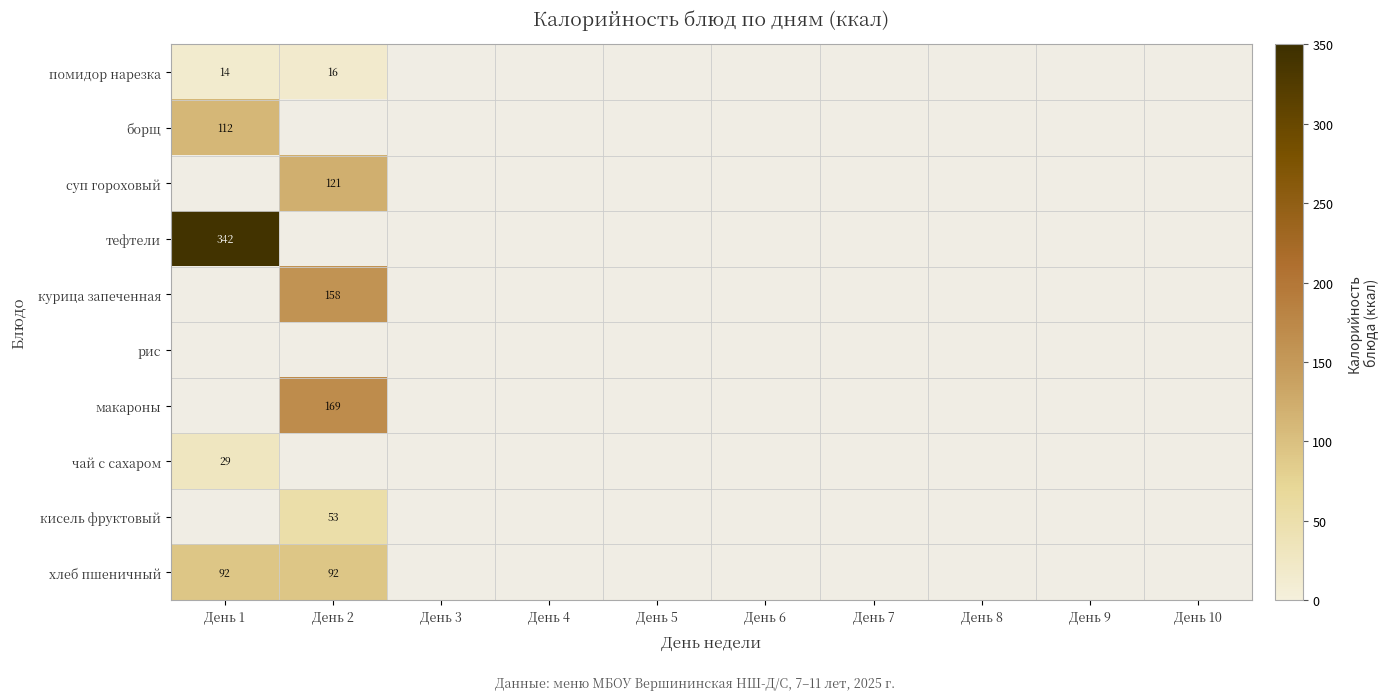

Is it true that борщ equals 112 at День 1?

True